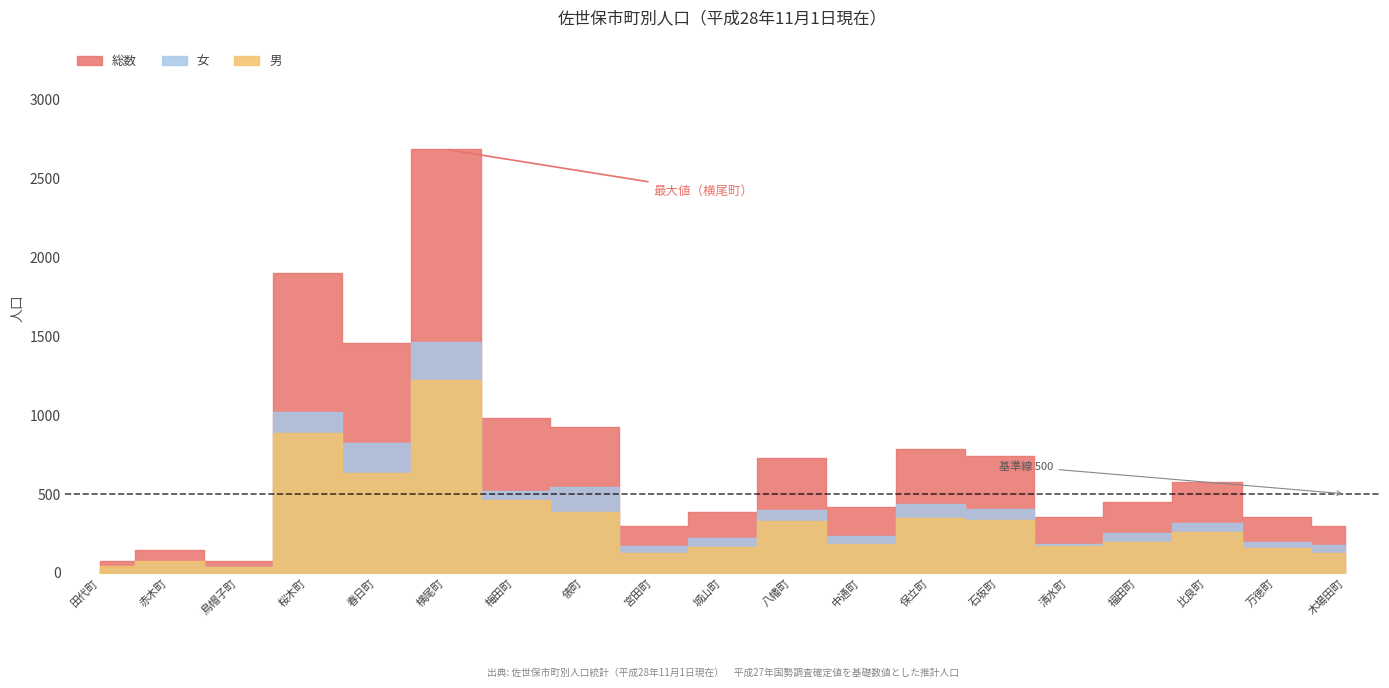

Is it true that 女 equals 541 at 俵町?

True